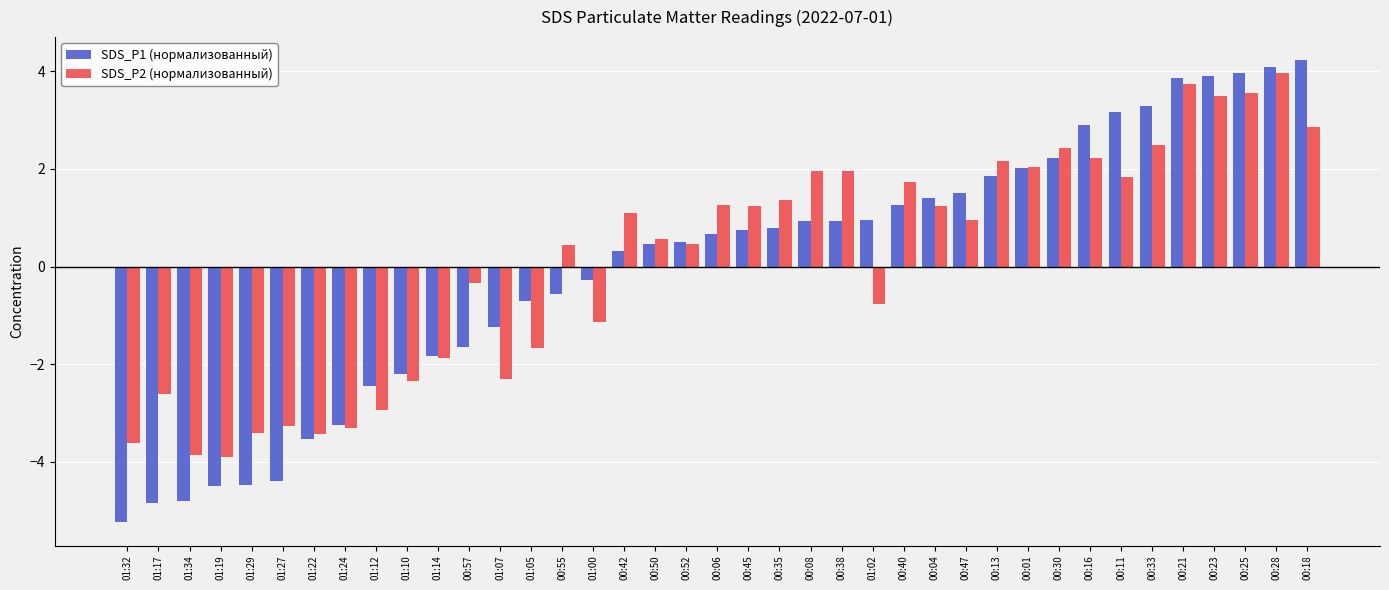

Which category has the lowest value across all series?

01:32